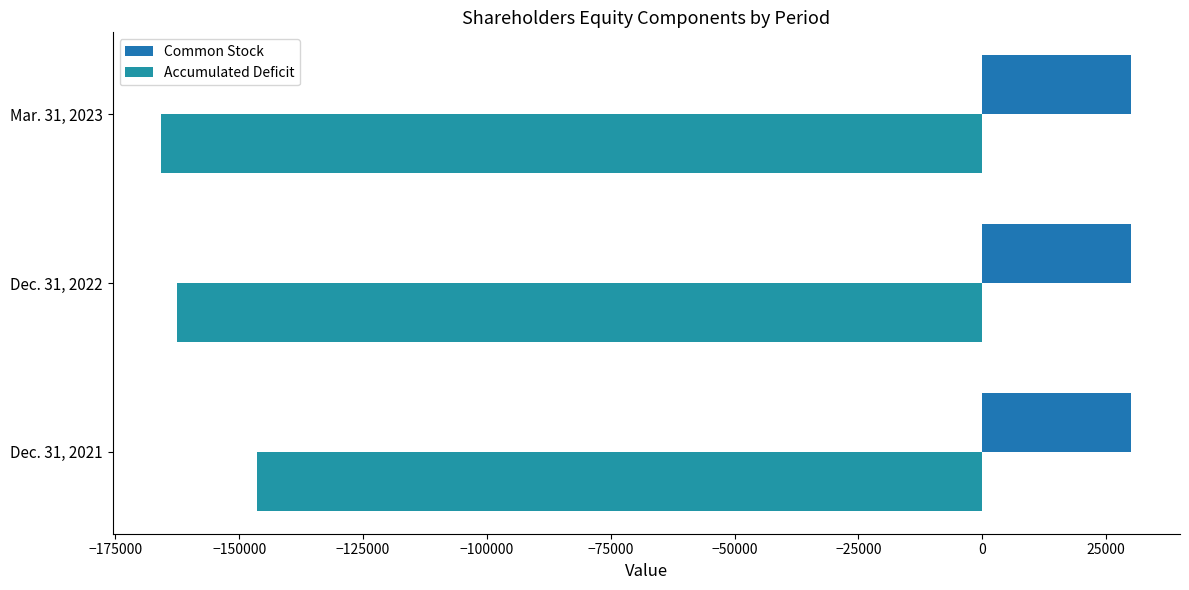

What are all the series names shown in the legend?

Common Stock, Accumulated Deficit